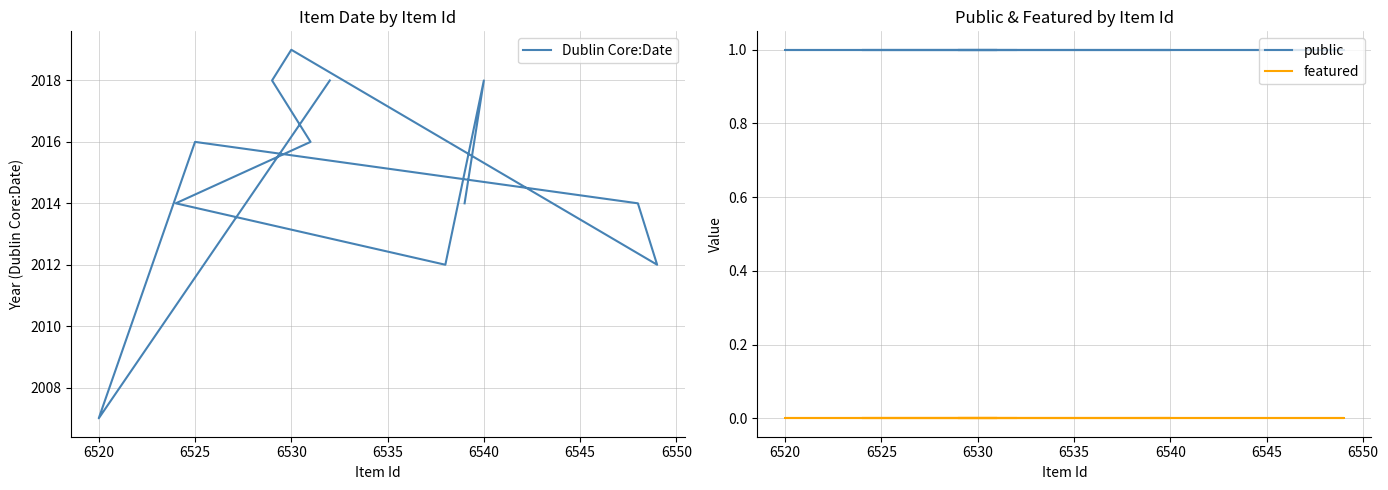

The public series shows 1 at 6530. True or false?

True